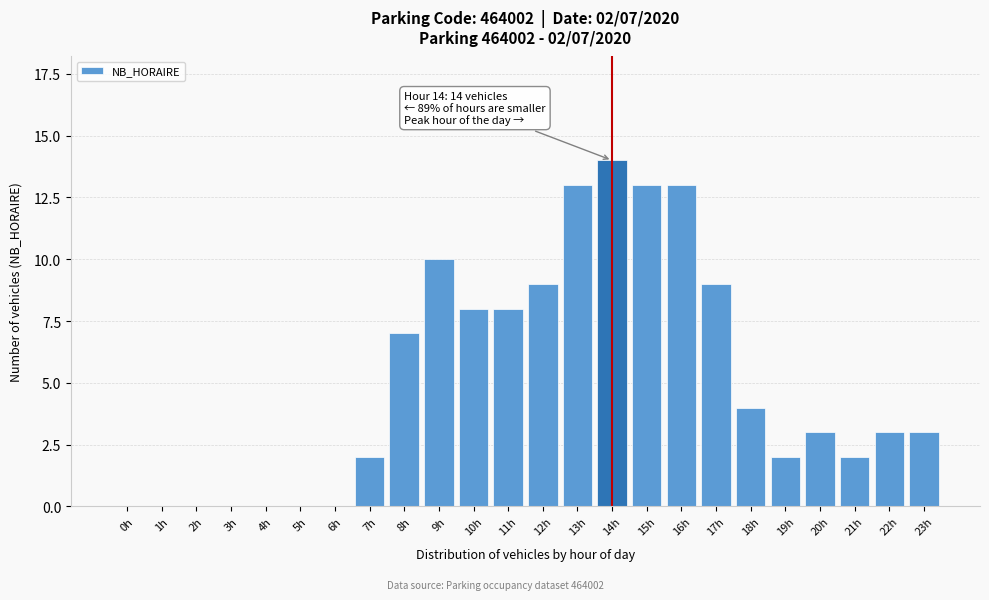

Reading left to right, what are all the values shown in this chart?

0h=0	1h=0	2h=0	3h=0	4h=0	5h=0	6h=0	7h=2	8h=7	9h=10	10h=8	11h=8	12h=9	13h=13	14h=14	15h=13	16h=13	17h=9	18h=4	19h=2	20h=3	21h=2	22h=3	23h=3